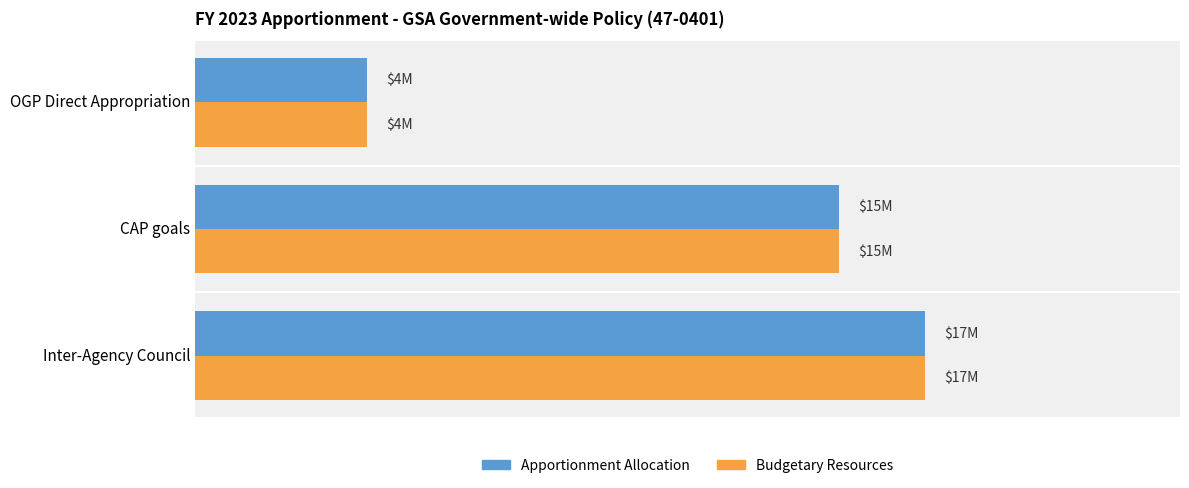

What is the average value of the Budgetary Resources series?

12